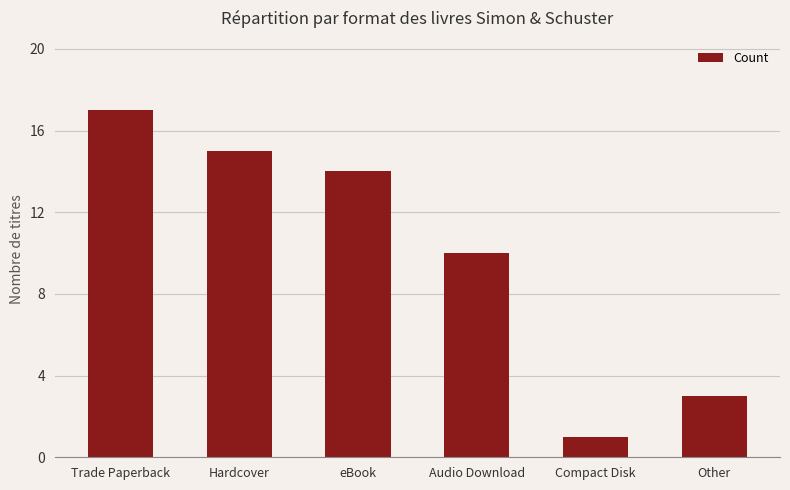

Where does the data first go above 14?

Trade Paperback